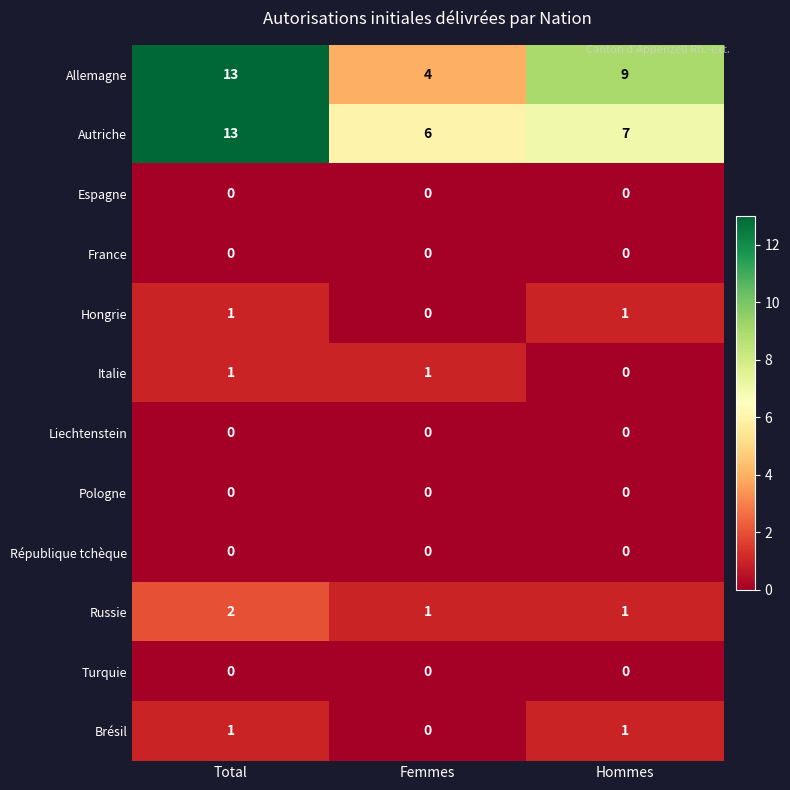

What is the maximum value shown in the chart?

13